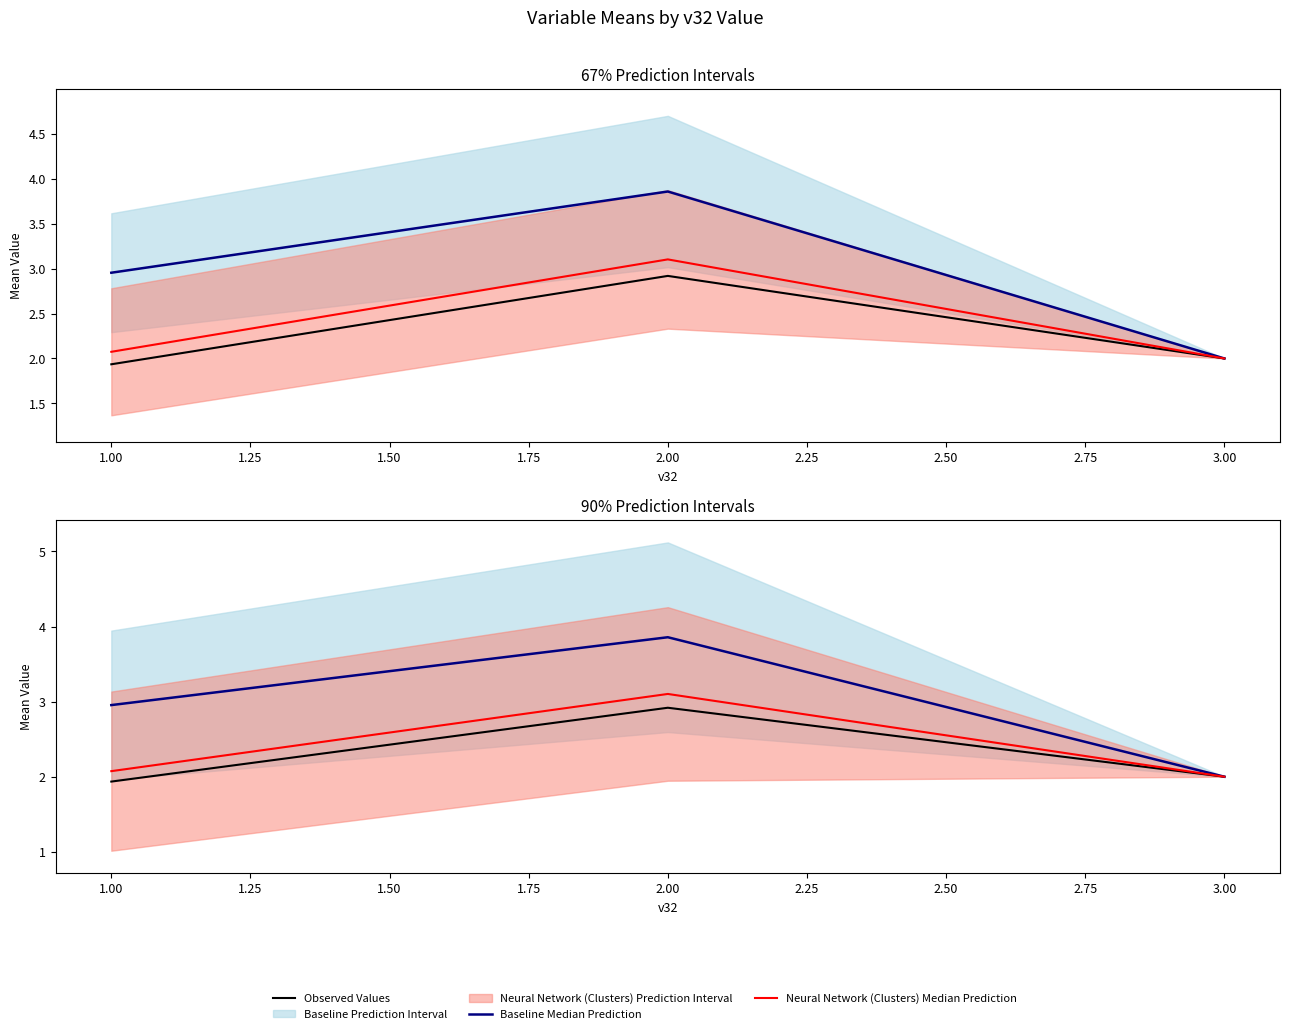

List the series in order of their overall mean, highest first.

Baseline Median Prediction, Neural Network (Clusters) Median Prediction, Observed Values